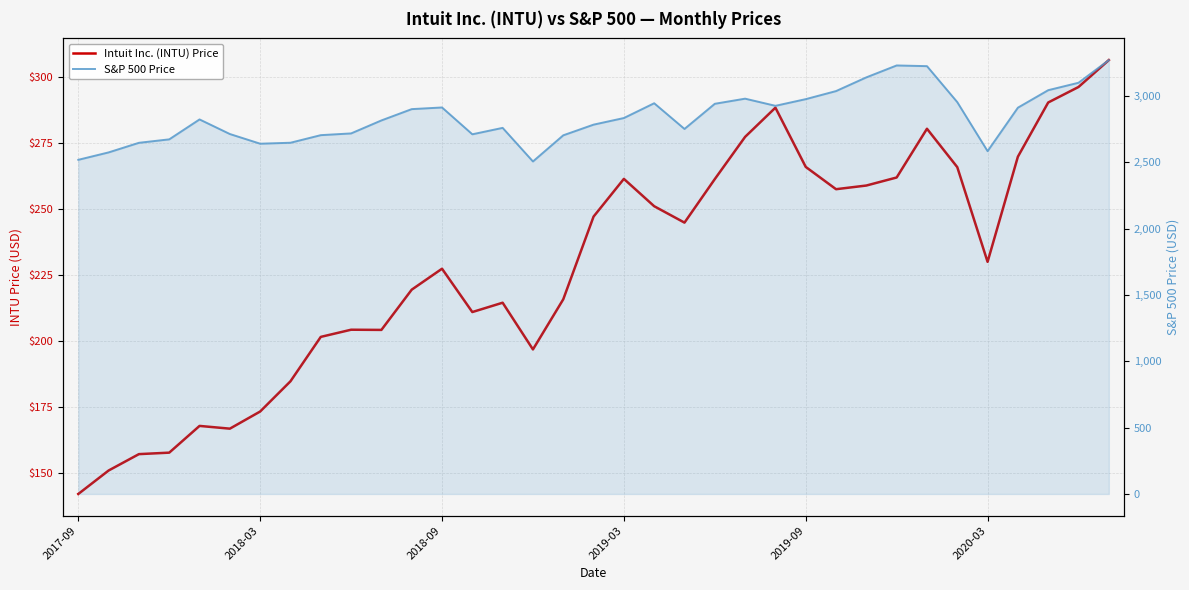

In Intuit Inc. (INTU) Price, how many points are higher than both neighbors (excluding endpoints)?

7